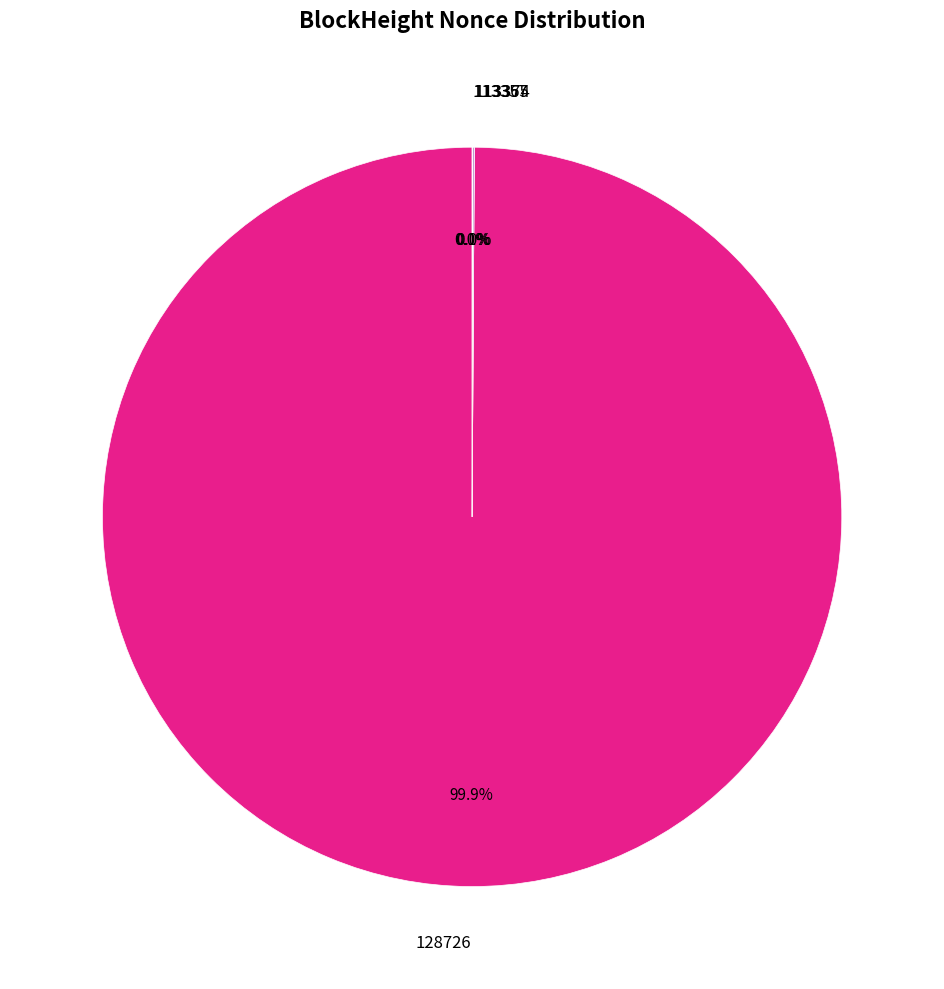

What is the largest slice in the pie chart?

128726